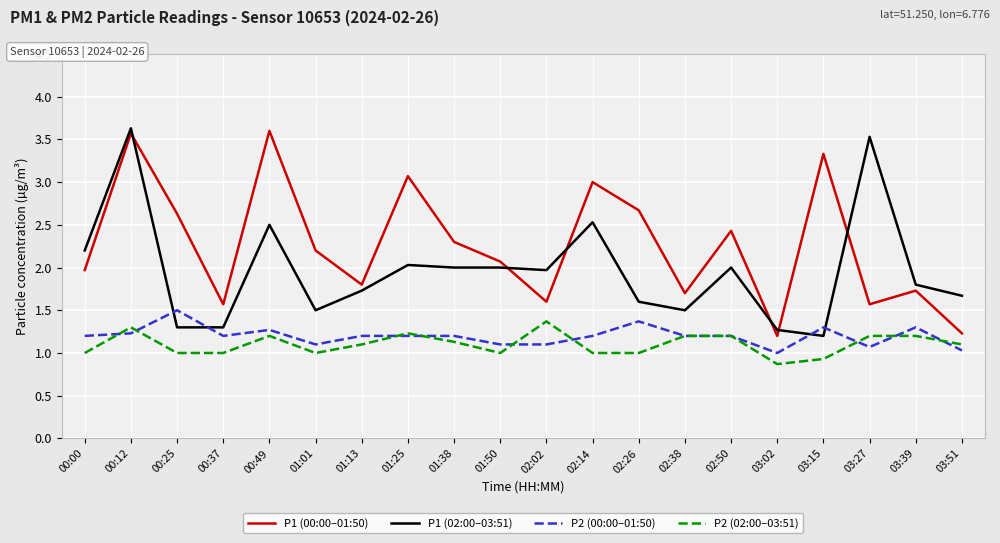

What is the highest value of the P1 (02:00–03:51) series?

3.6